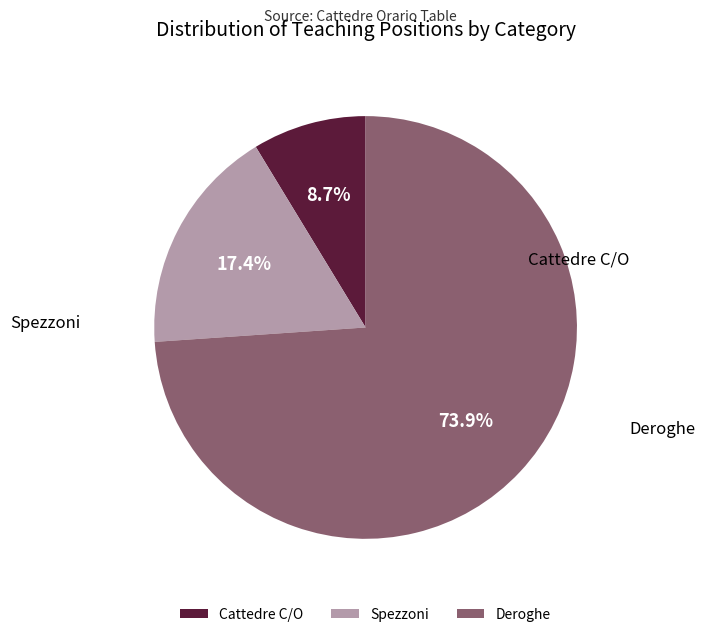

What is the total percentage of Cattedre C/O and Spezzoni?

26.1%